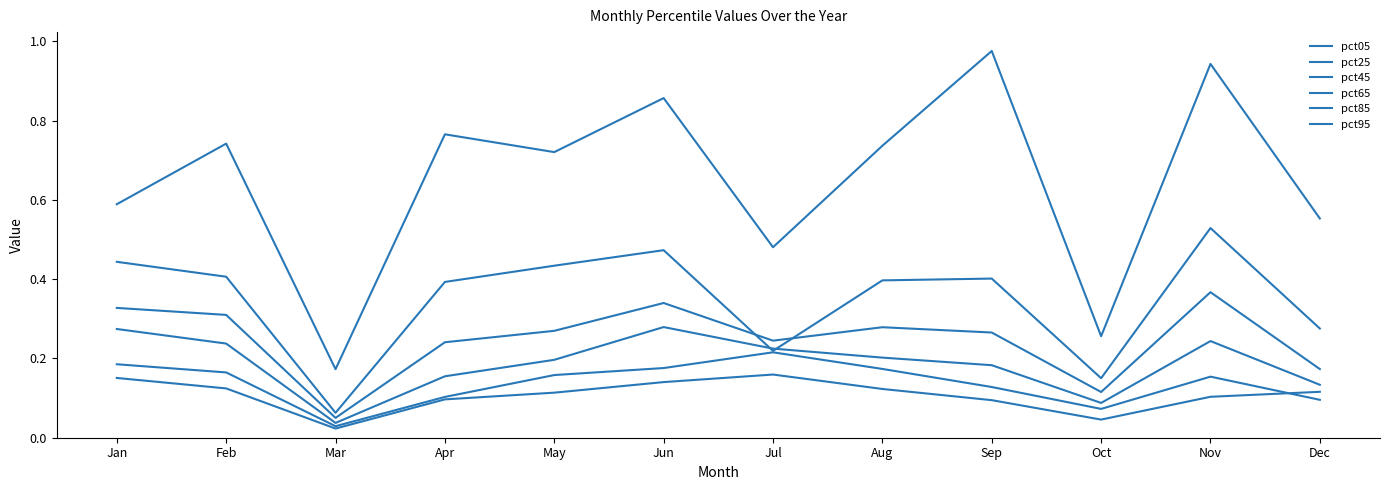

Reading right to left, what are all the values shown in this chart?

pct05: 0.1	0.1	0.0	0.1	0.1	0.2	0.1	0.1	0.1	0.0	0.1	0.2
pct25: 0.1	0.2	0.1	0.1	0.2	0.2	0.2	0.2	0.1	0.0	0.2	0.2
pct45: 0.1	0.2	0.1	0.2	0.2	0.2	0.3	0.2	0.2	0.0	0.2	0.3
pct65: 0.2	0.4	0.1	0.3	0.3	0.2	0.3	0.3	0.2	0.1	0.3	0.3
pct85: 0.3	0.5	0.2	0.4	0.4	0.2	0.5	0.4	0.4	0.1	0.4	0.4
pct95: 0.6	0.9	0.3	1.0	0.7	0.5	0.9	0.7	0.8	0.2	0.7	0.6